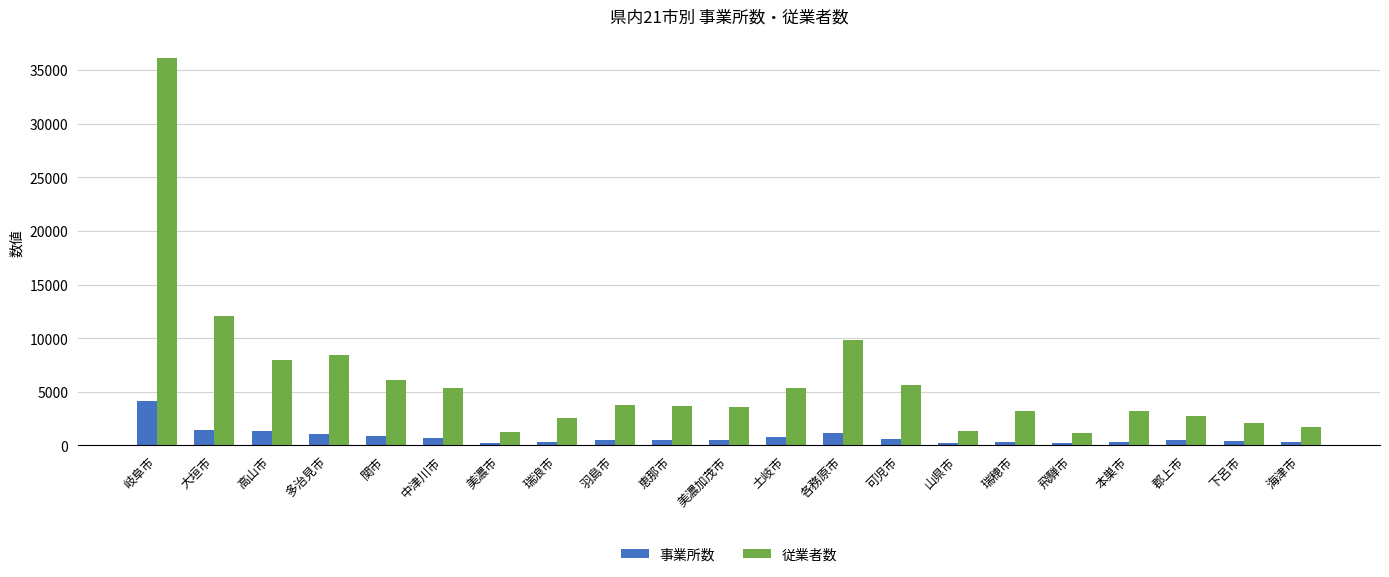

What is the difference between the maximum and minimum values in the 事業所数 series?

3895